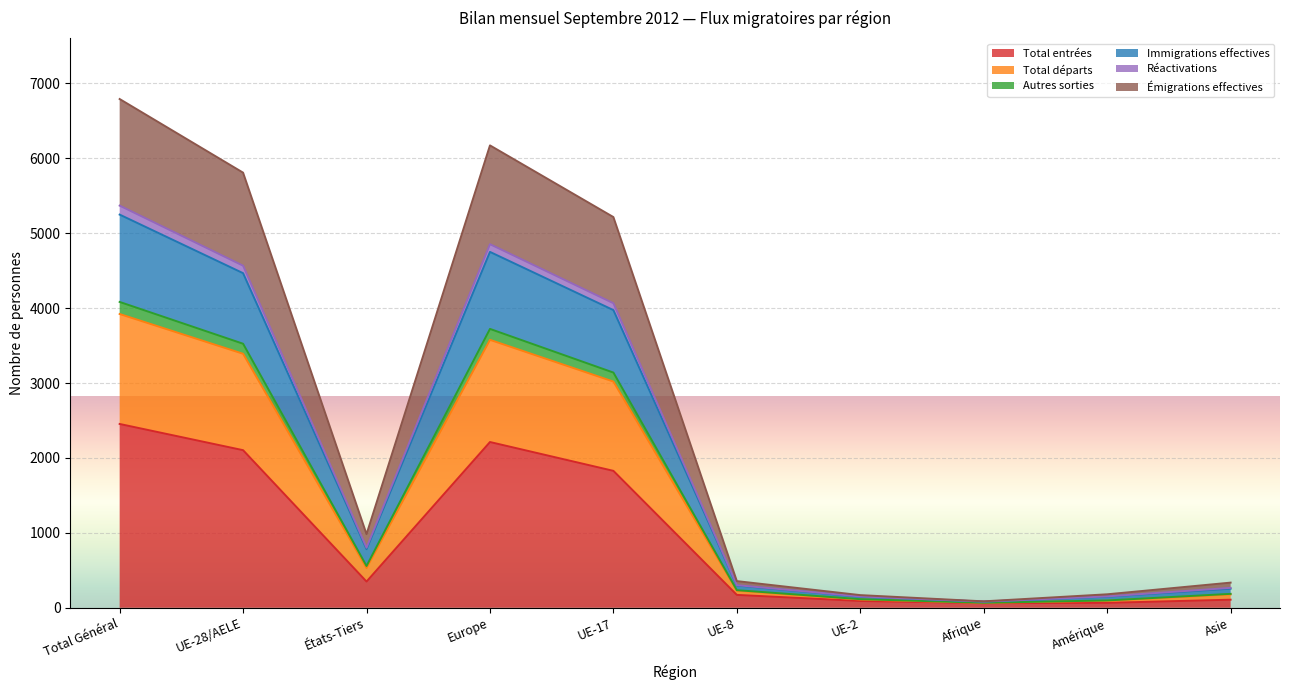

True or false: Émigrations effectives and Immigrations effectives intersect in this chart.

False